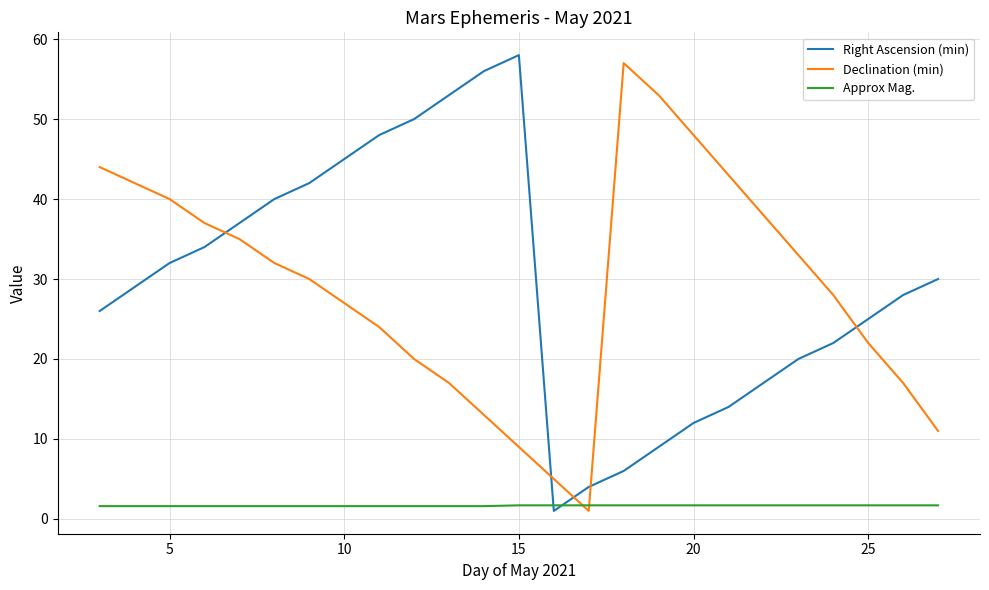

What is the maximum value shown in the chart?

58.0